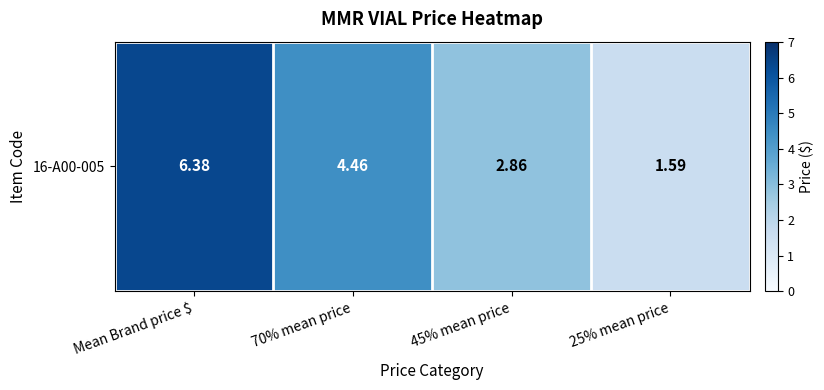

The value at 70% mean price is 4.5. True or false?

True